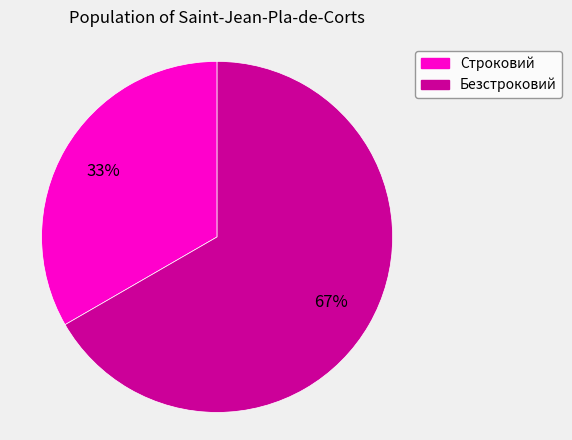

To the nearest percent, what portion does Строковий represent?

33%